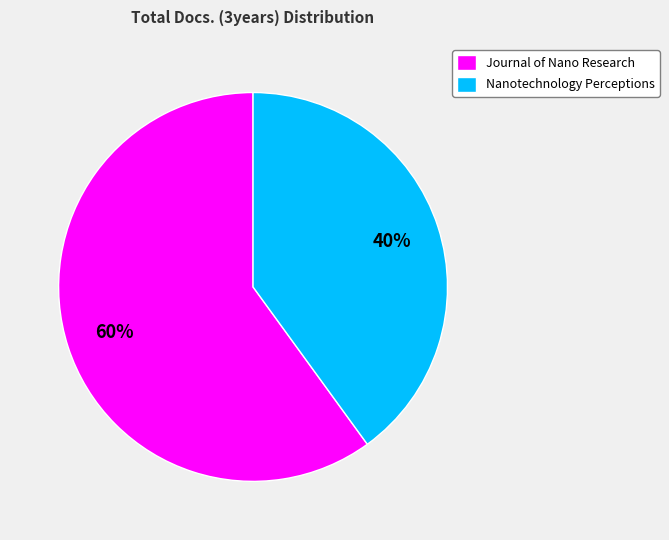

To the nearest percent, what is the combined percentage of Journal of Nano Research and Nanotechnology Perceptions?

100%